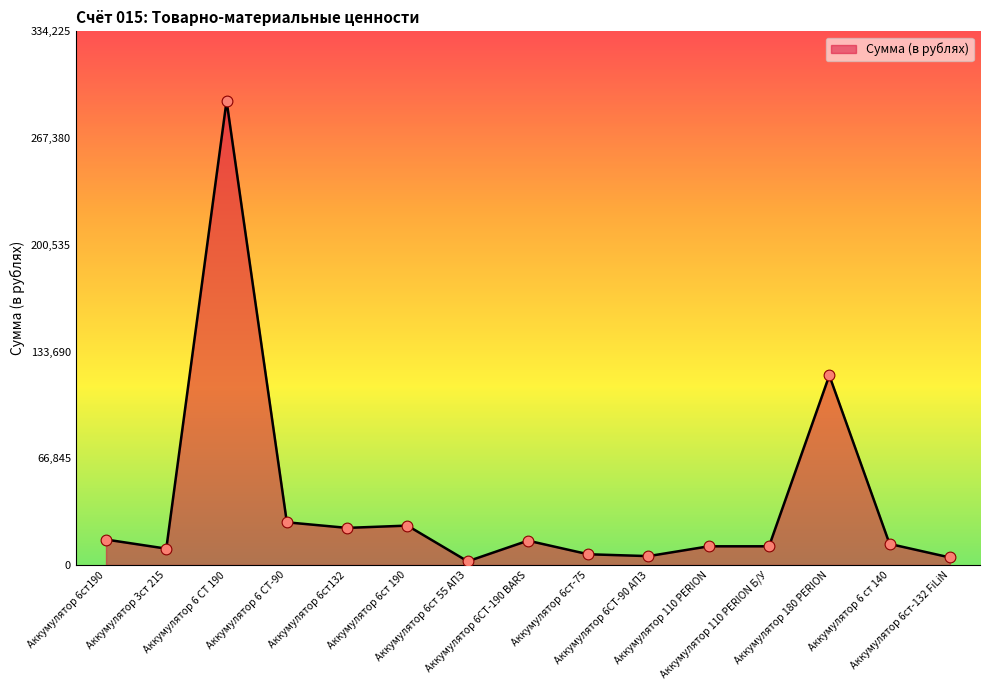

Approximately how many times larger is the value at Аккумулятор 6ст190 compared to Аккумулятор 6 ст 140?

1.2